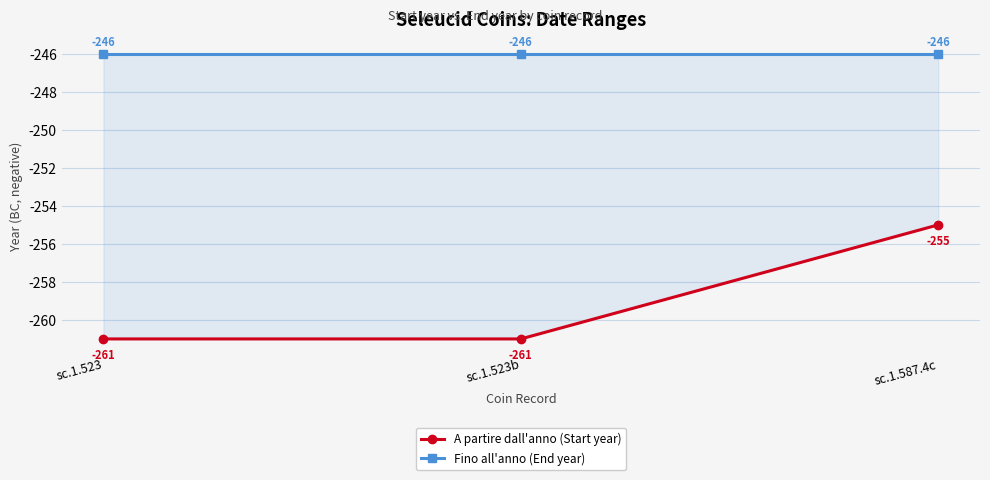

Is it true that A partire dall'anno (Start year) equals -397 at sc.1.523b?

False